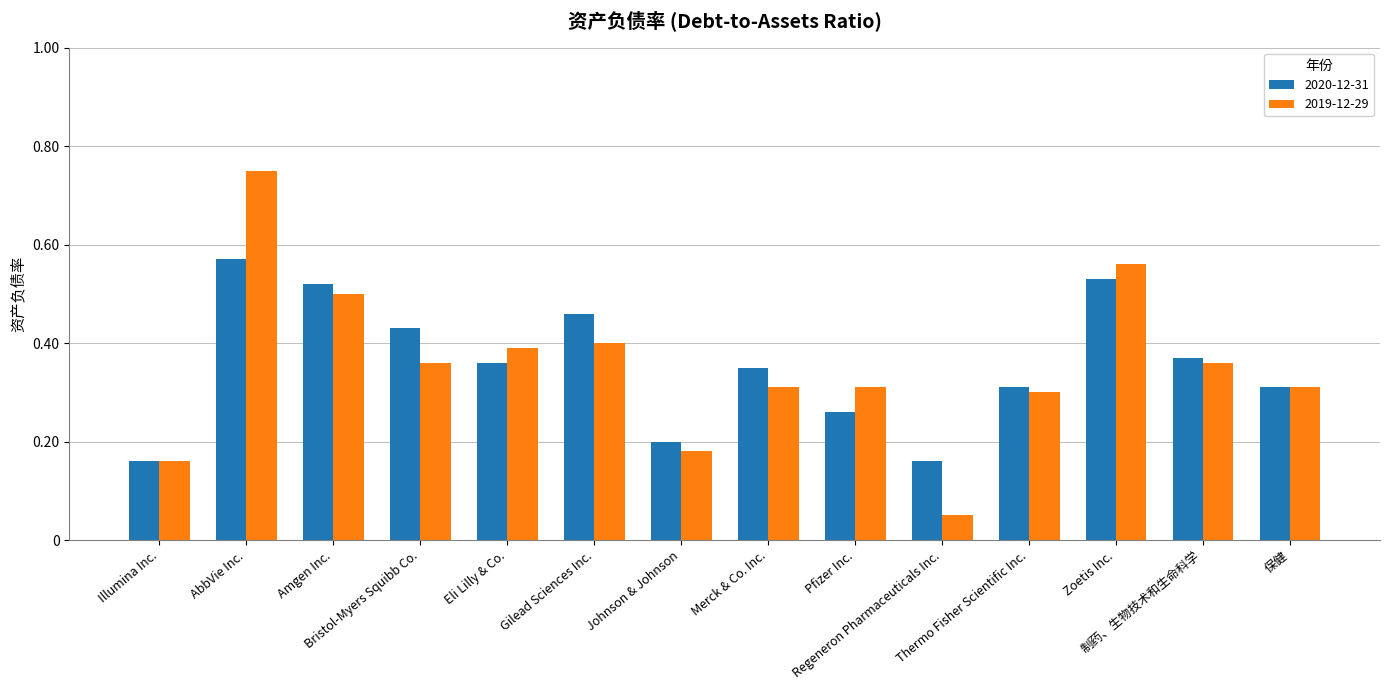

What is the sum of all 2020-12-31 values?

5.0